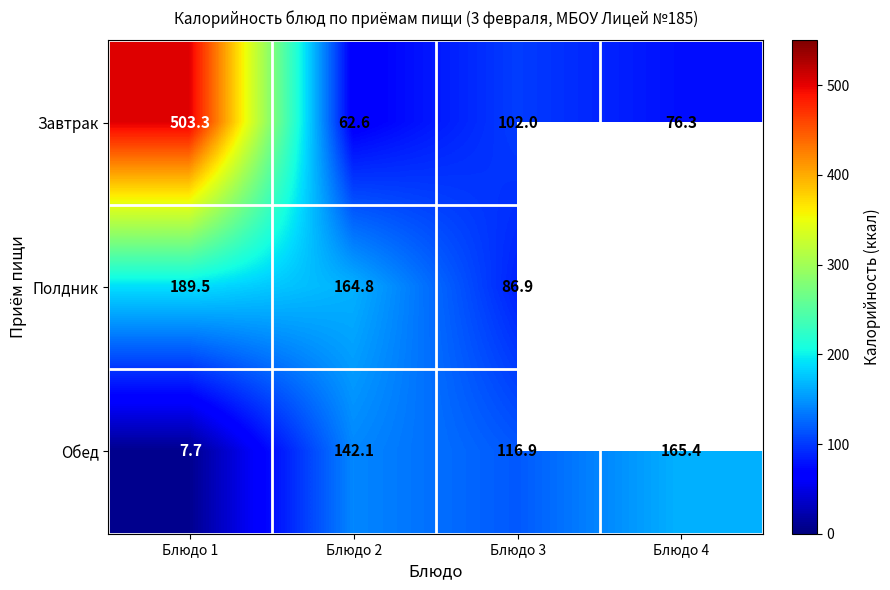

At which label does Обед first exceed 142?

Блюдо 2